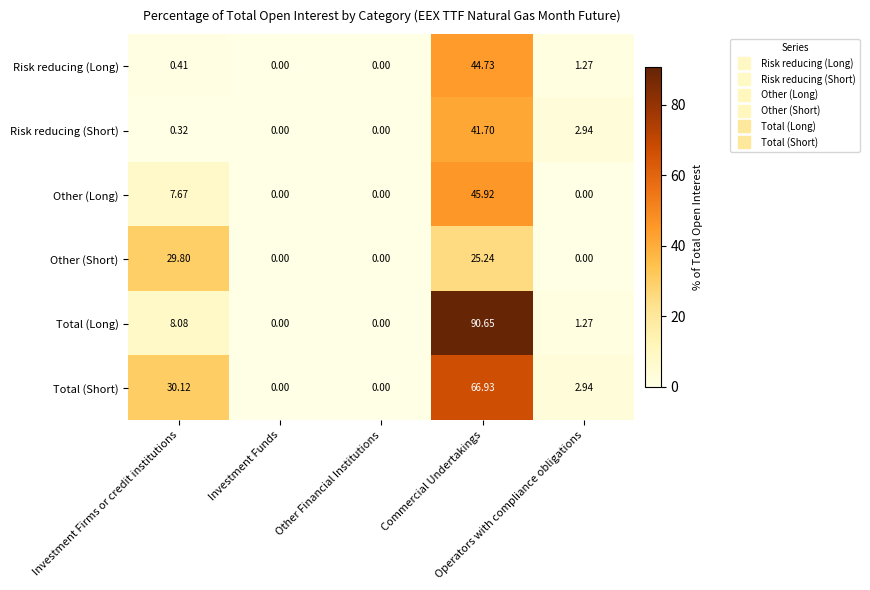

List the series in order of their peak value, lowest first.

Other (Short), Risk reducing (Short), Risk reducing (Long), Other (Long), Total (Short), Total (Long)